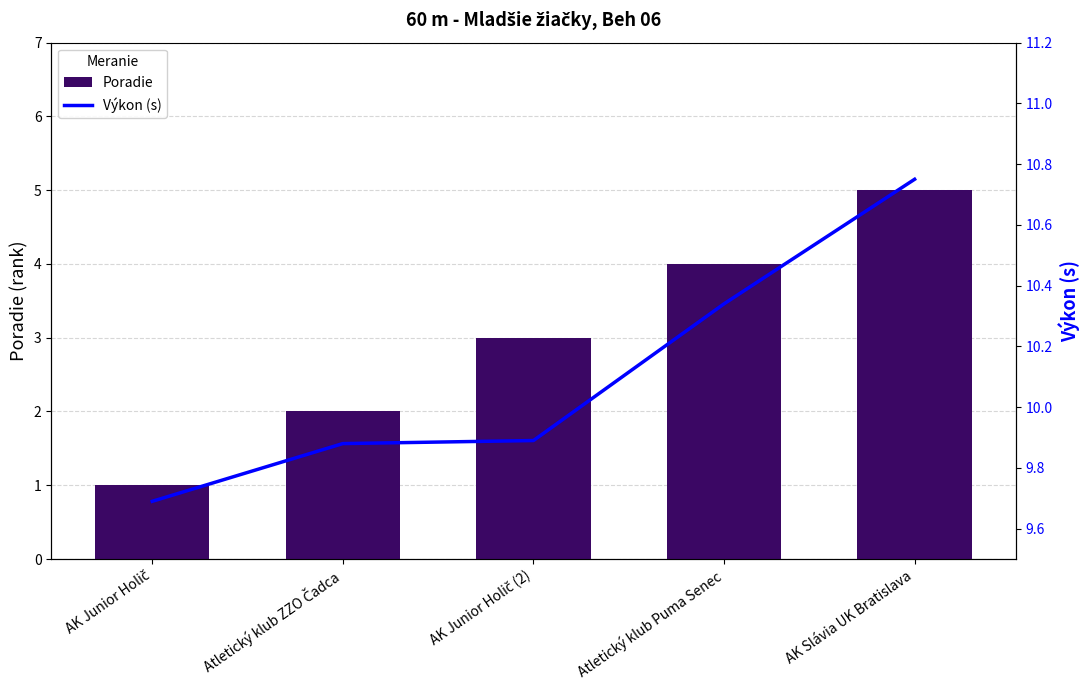

Reading left to right, what are all the values shown in this chart?

Poradie: AK Junior Holič=1.0	Atletický klub ZZO Čadca=2.0	AK Junior Holič (2)=3.0	Atletický klub Puma Senec=4.0	AK Slávia UK Bratislava=5.0
Výkon (s): AK Junior Holič=9.7	Atletický klub ZZO Čadca=9.9	AK Junior Holič (2)=9.9	Atletický klub Puma Senec=10.3	AK Slávia UK Bratislava=10.8